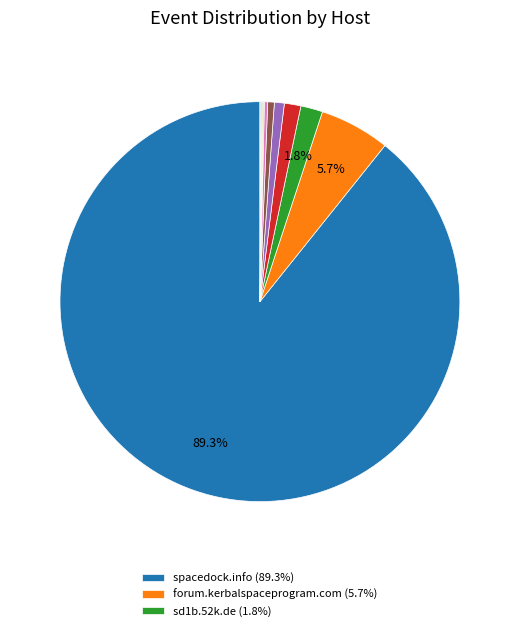

Does any single category account for the majority?

Yes